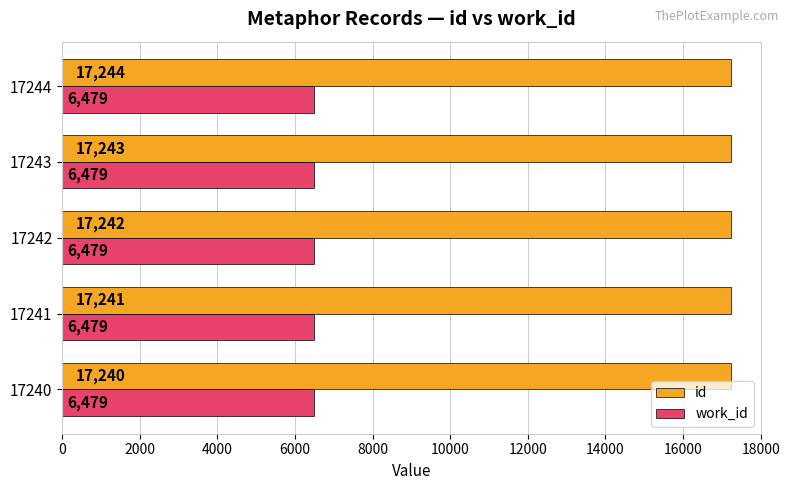

What value does the work_id series have at 17241?

6479